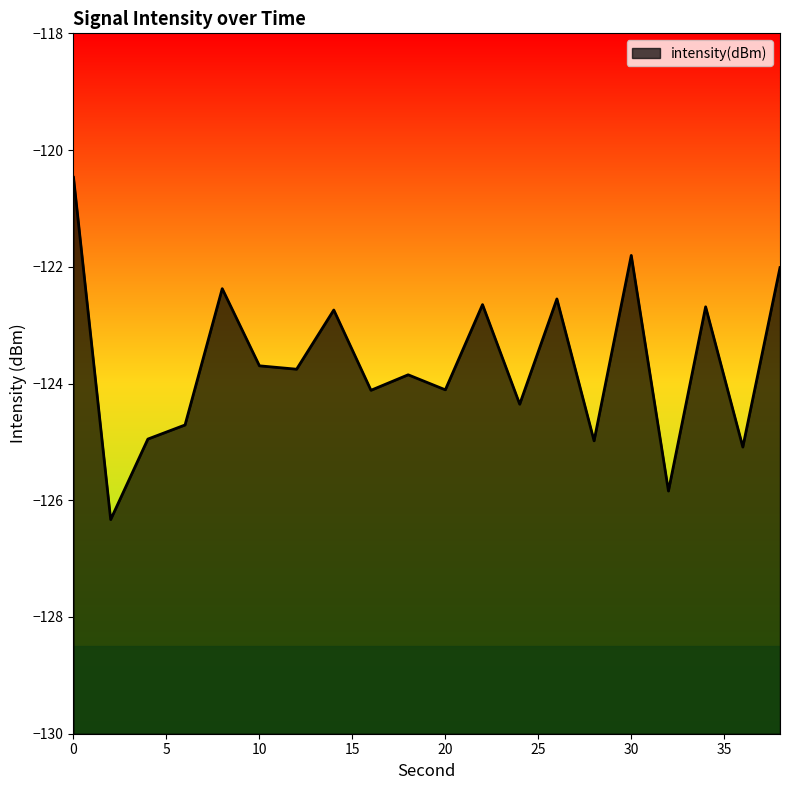

Reading left to right, transcribe all the data shown in this chart.

-120.5	-126.3	-125.0	-124.7	-122.4	-123.7	-123.8	-122.7	-124.1	-123.9	-124.1	-122.6	-124.4	-122.6	-125.0	-121.8	-125.8	-122.7	-125.1	-122.0